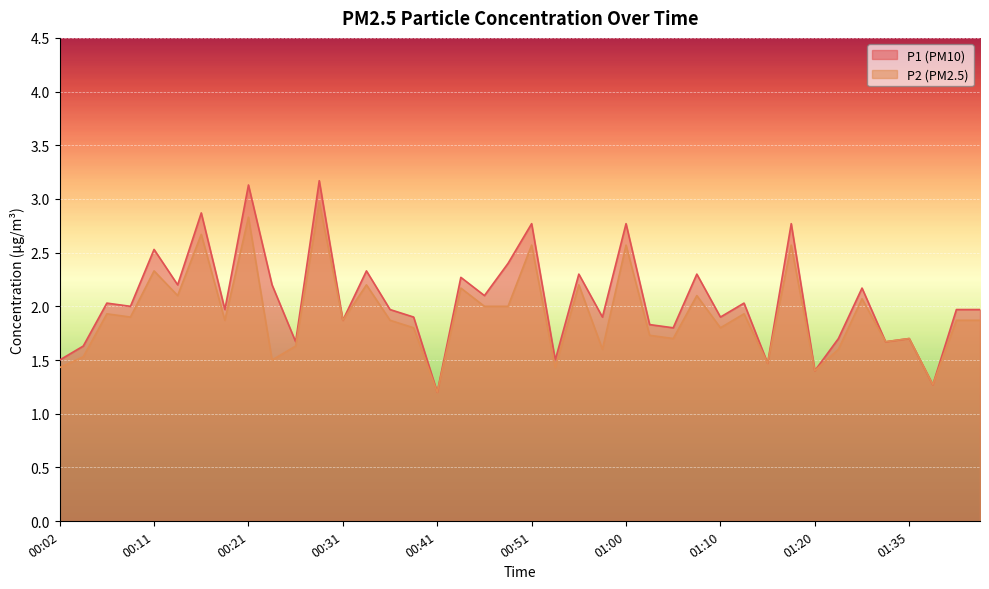

True or false: P1 and P2 cross at least once.

False